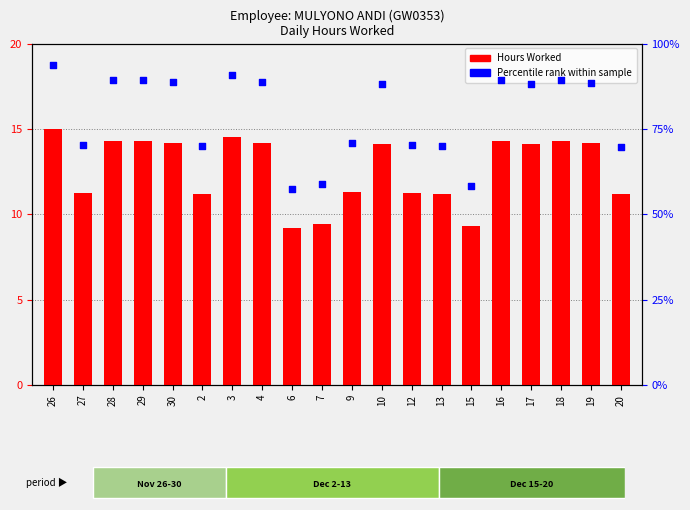

Which series has the largest total across all categories?

Percentile rank within sample